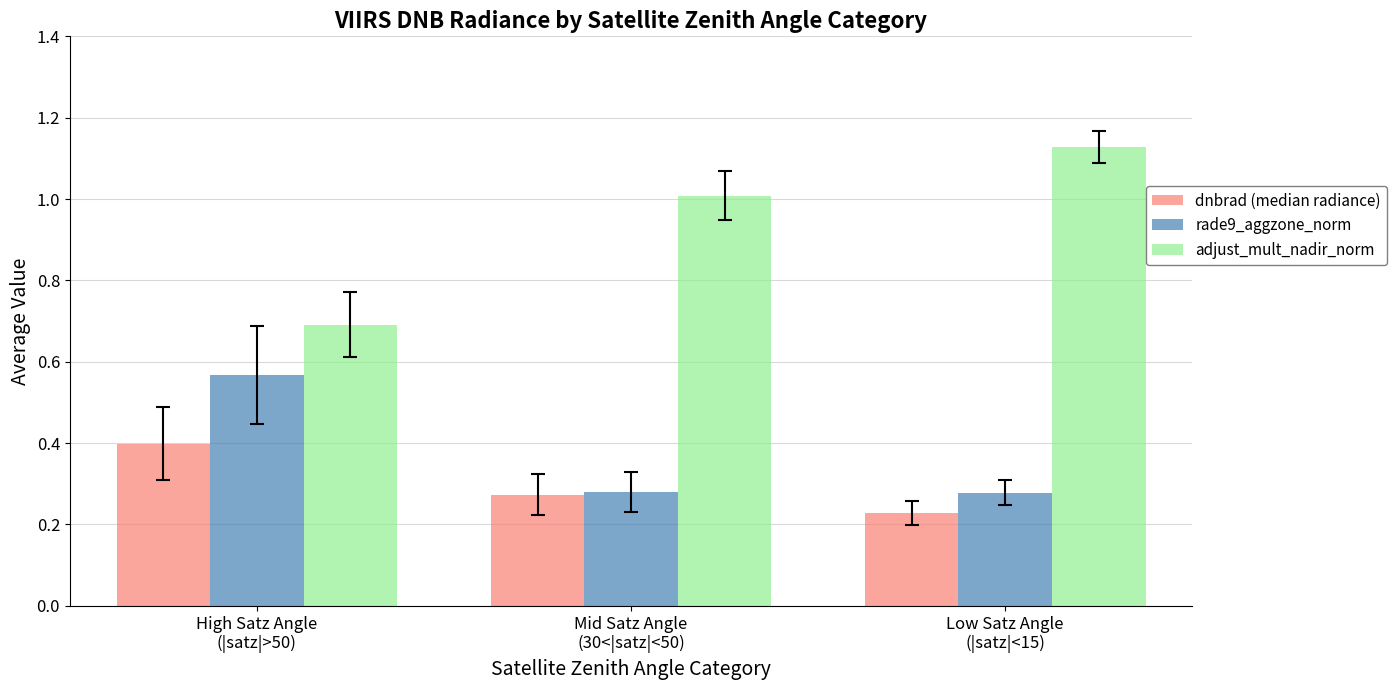

At which category does the chart reach its peak across all series?

Low Satz Angle
(|satz|<15)